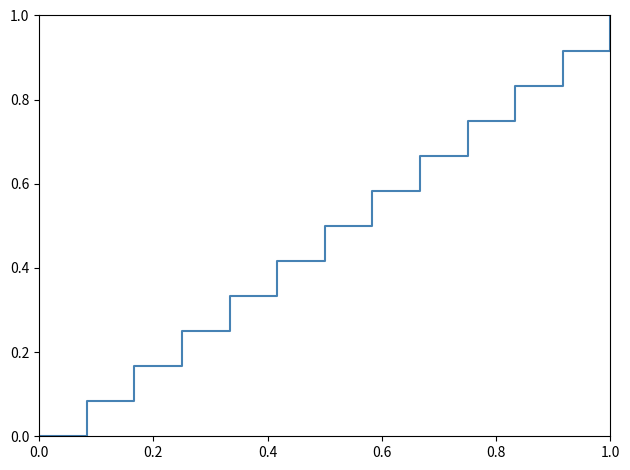

What is the maximum value shown in the chart?

1.0